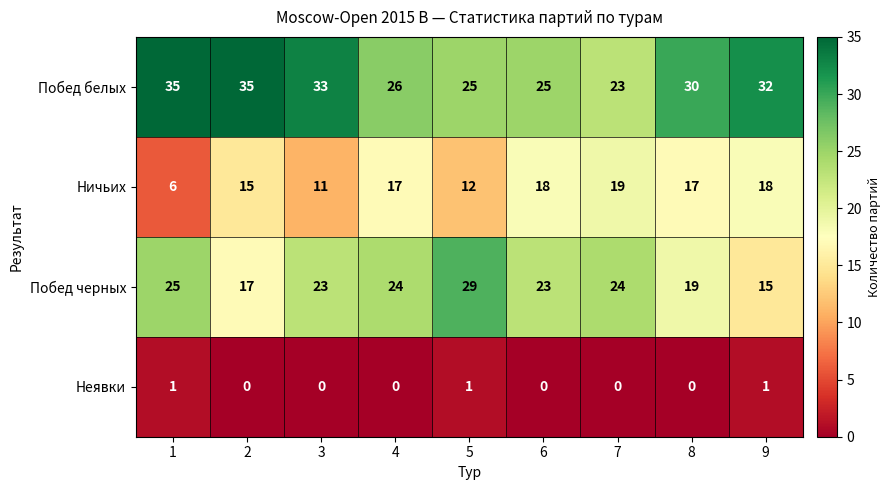

How many values in Неявки are above zero?

3